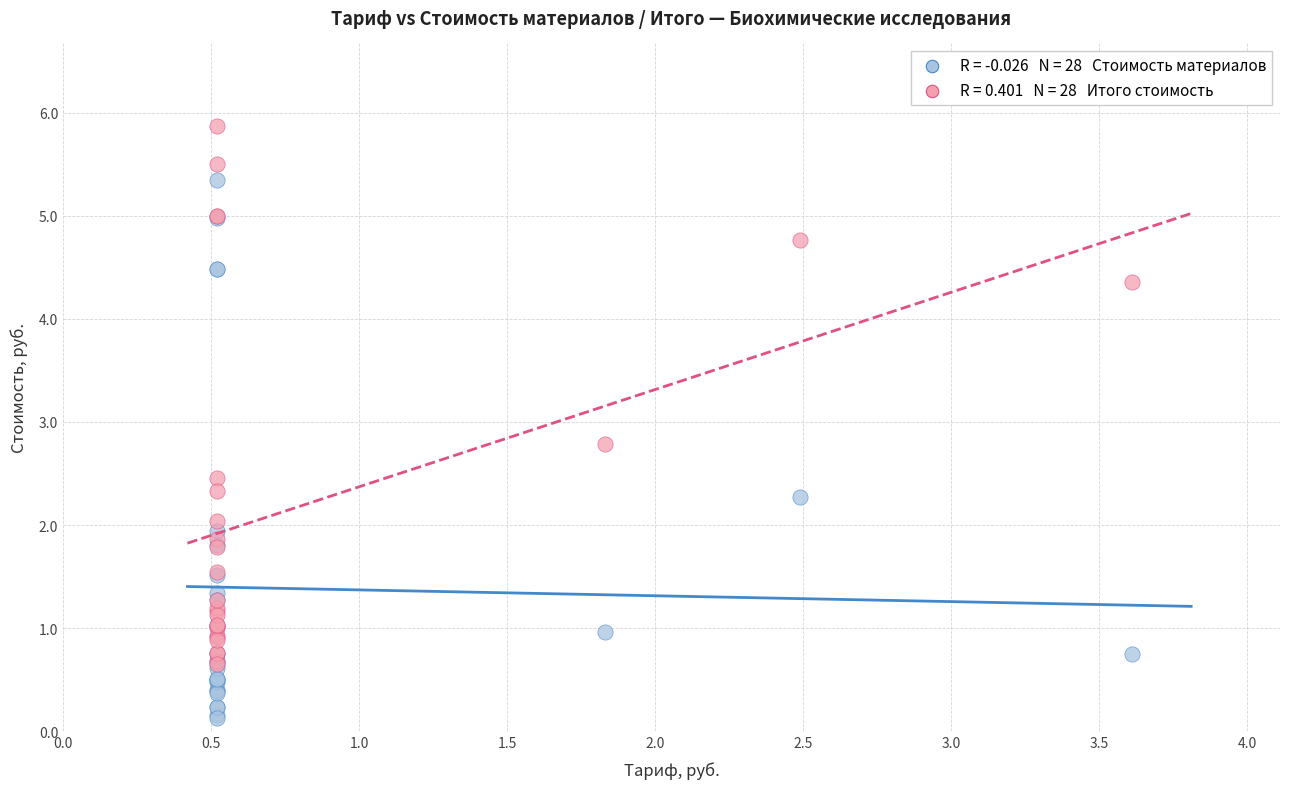

Across all series, what Y value is closest to 3?

2.8